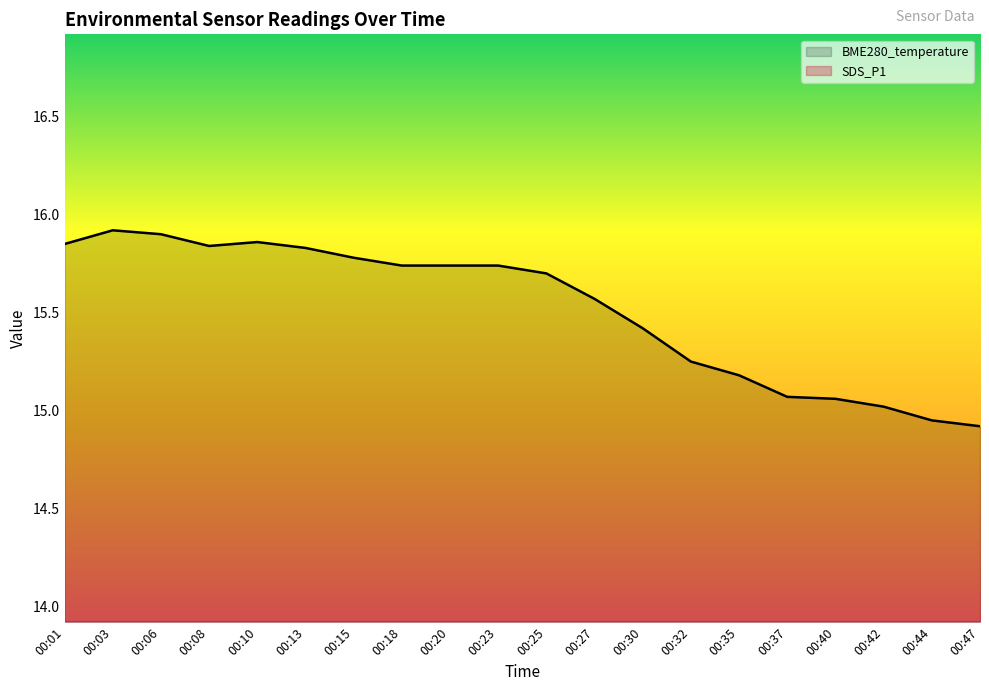

Reading right to left, transcribe all the data shown in this chart.

BME280_temperature: 00:47=14.9	00:44=14.9	00:42=15.0	00:40=15.1	00:37=15.1	00:35=15.2	00:32=15.2	00:30=15.4	00:27=15.6	00:25=15.7	00:23=15.7	00:20=15.7	00:18=15.7	00:15=15.8	00:13=15.8	00:10=15.9	00:08=15.8	00:06=15.9	00:03=15.9	00:01=15.8
SDS_P1: 00:47=13.9	00:44=13.9	00:42=13.9	00:40=13.9	00:37=13.9	00:35=13.9	00:32=13.9	00:30=13.9	00:27=13.9	00:25=13.9	00:23=13.9	00:20=13.9	00:18=13.9	00:15=13.9	00:13=13.9	00:10=13.9	00:08=13.9	00:06=13.9	00:03=13.9	00:01=13.9